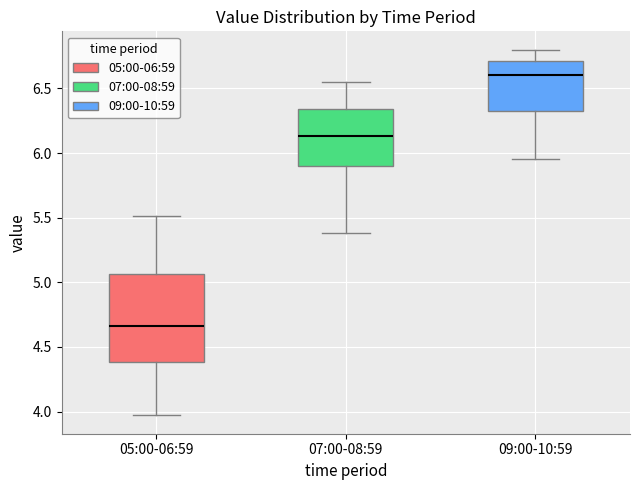

Reading left to right, transcribe this box plot: for each box, give where its median line is, the range the box spans, and where its two whiskers end, as read against the y-axis. The values are not printed on the chart, so give them approximately, as read against the axis.

05:00-06:59: median 4.65, box 4.40 to 5.05, whiskers 3.95 to 5.50
07:00-08:59: median 6.15, box 5.90 to 6.35, whiskers 5.40 to 6.55
09:00-10:59: median 6.60, box 6.35 to 6.70, whiskers 5.95 to 6.80